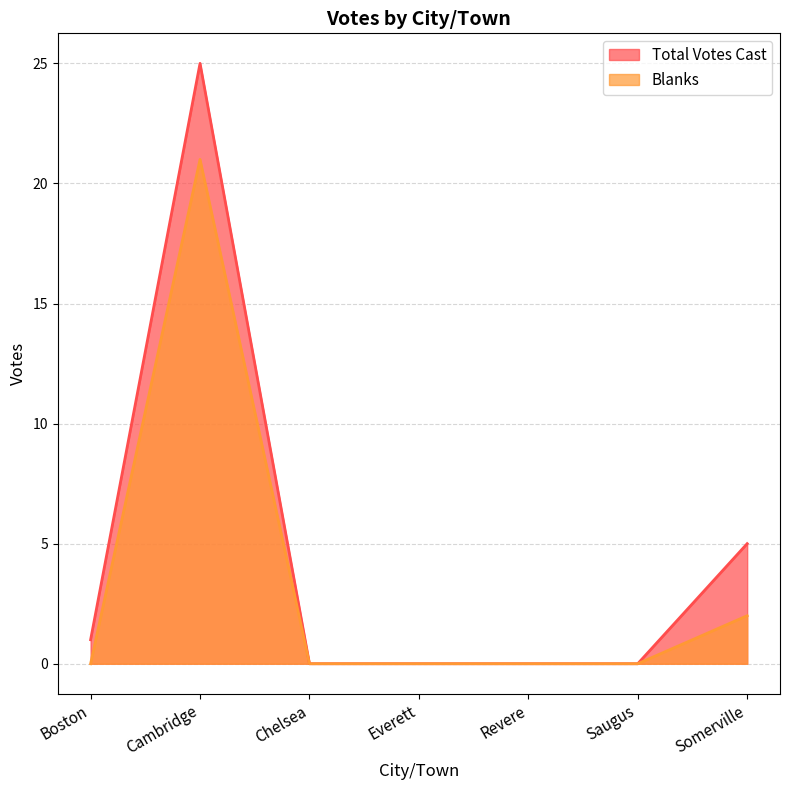

How many distinct data groups are displayed?

2